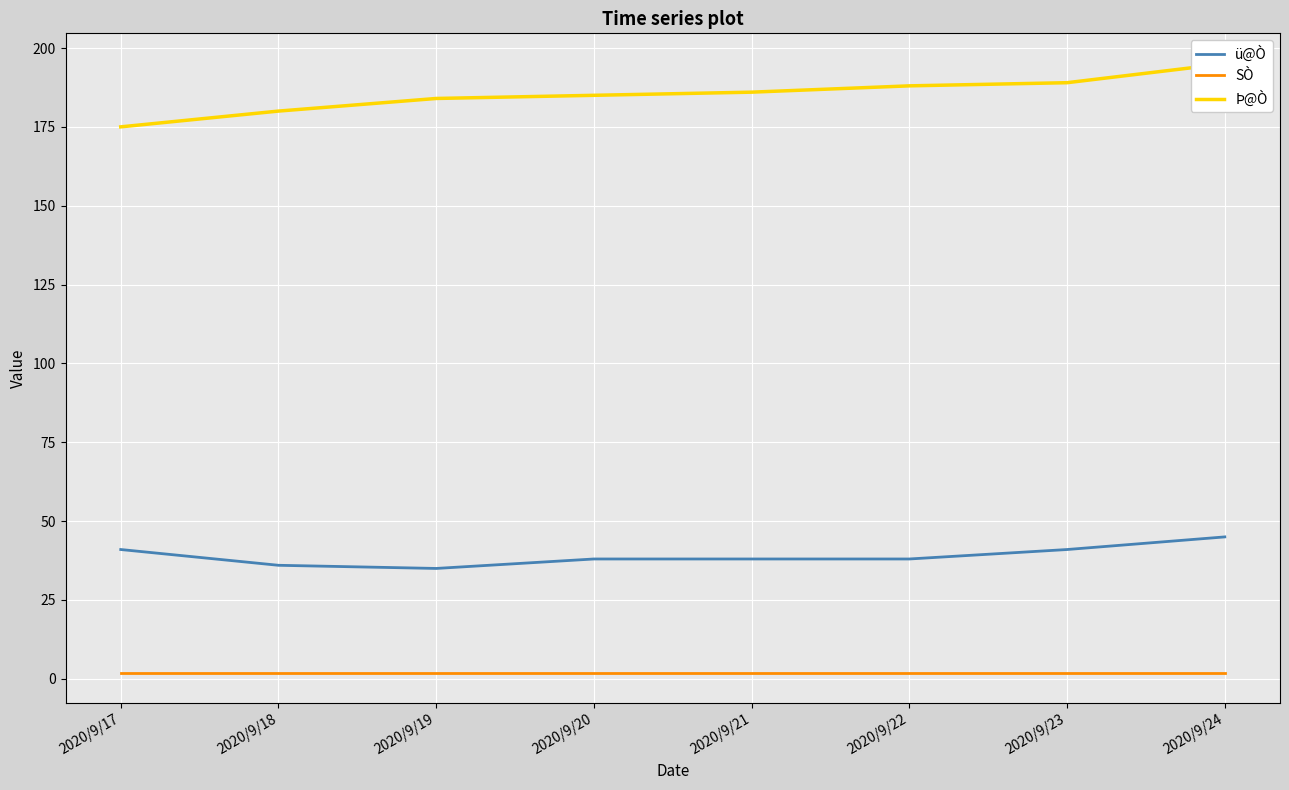

The Þ@Ò series shows 189 at 2020/9/23. True or false?

True